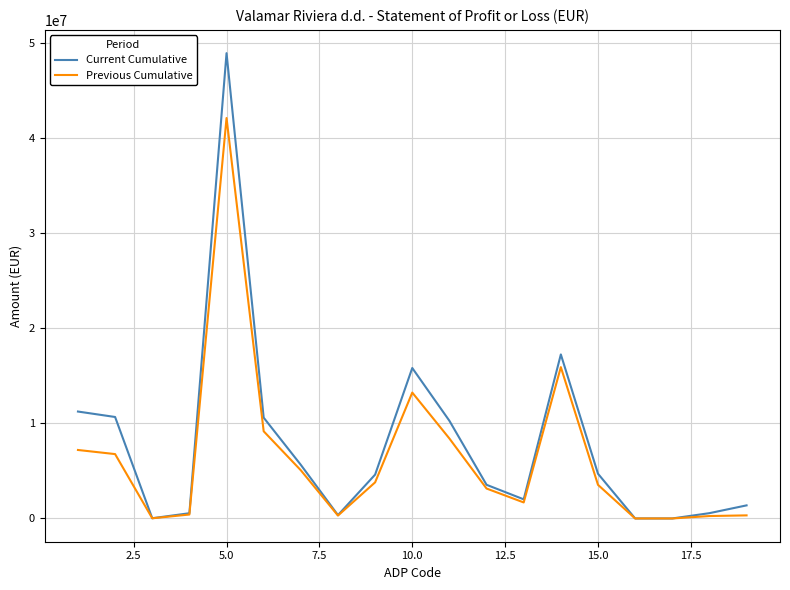

List the series in order of their overall mean, lowest first.

Previous Cumulative, Current Cumulative